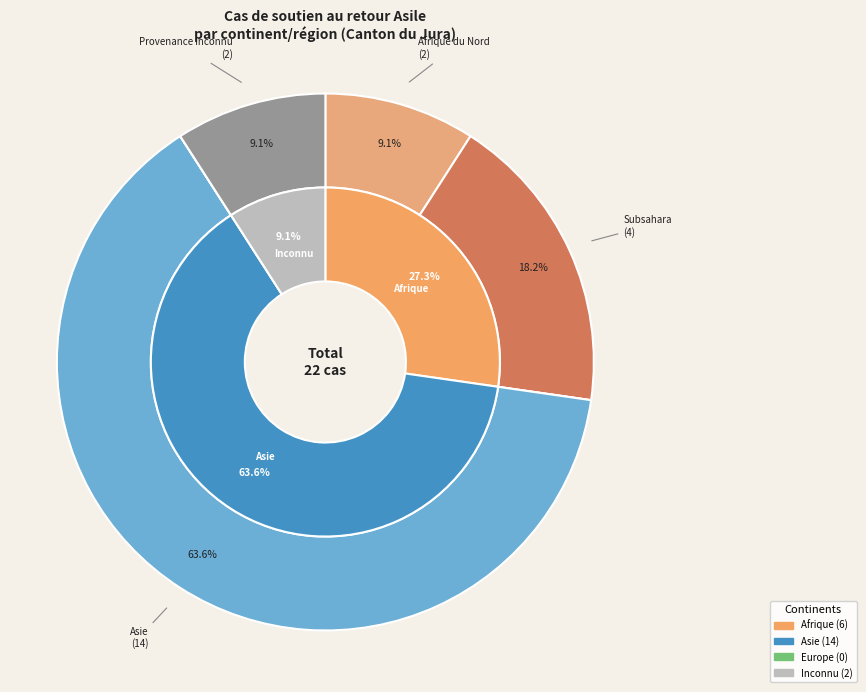

What is the largest slice in the pie chart?

Asie